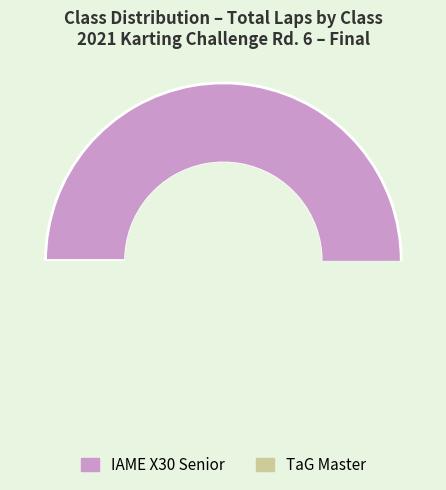

Which slice is the smallest?

TaG Master